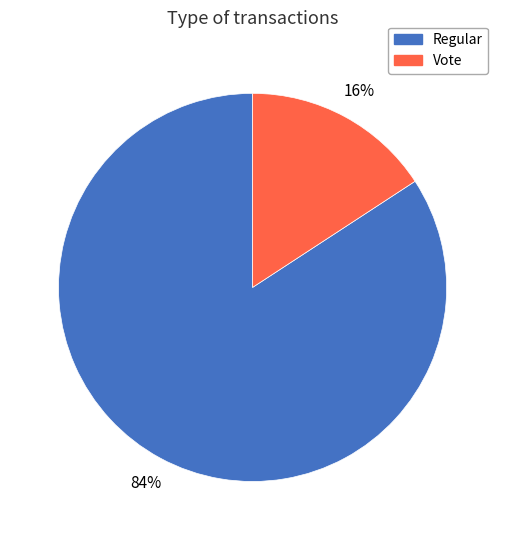

True or false: Vote accounts for 16% of the total.

True